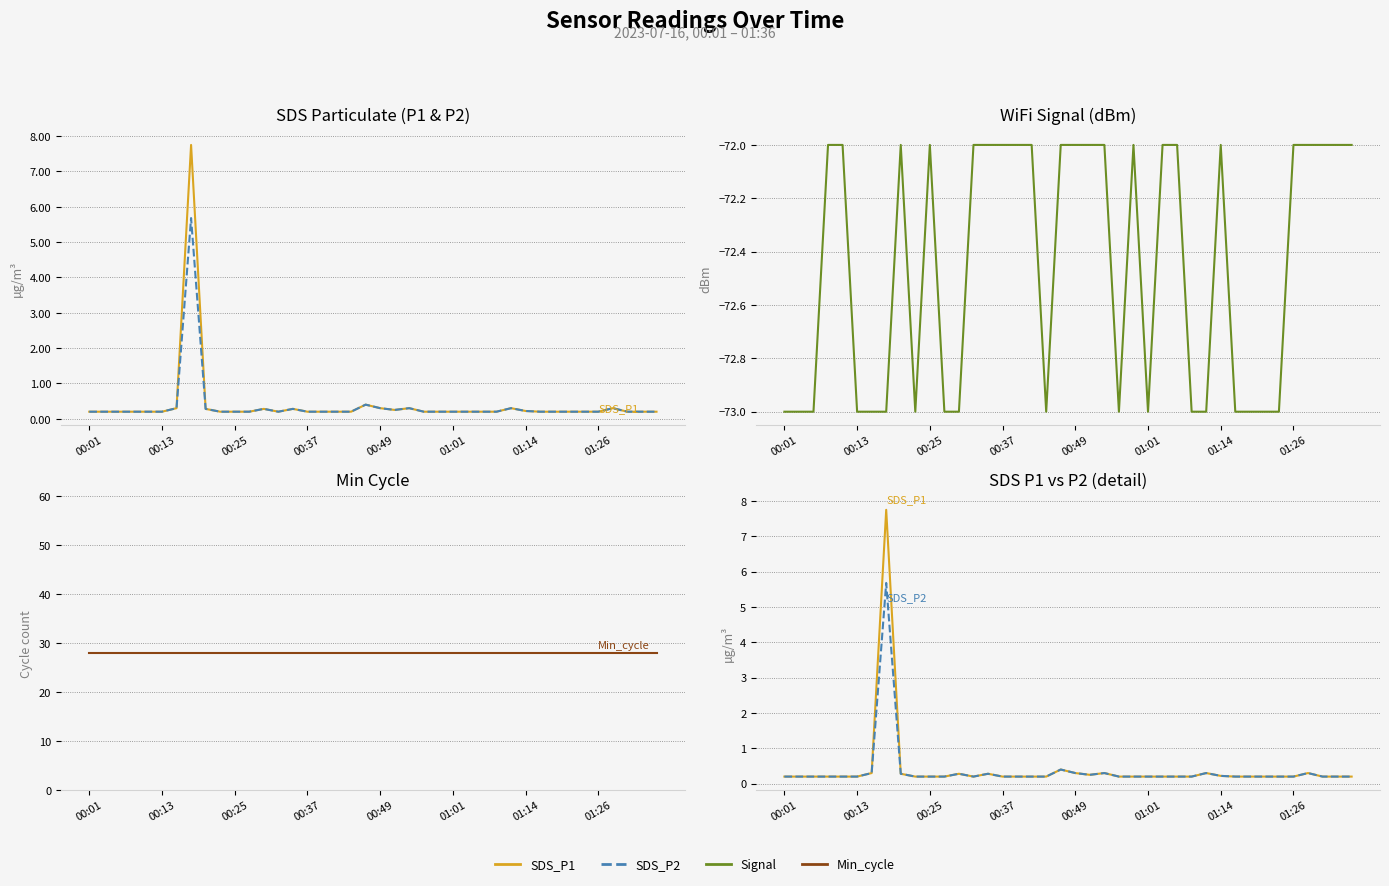

What is the value of the SDS_P1 point at the 2nd from the left?

0.2